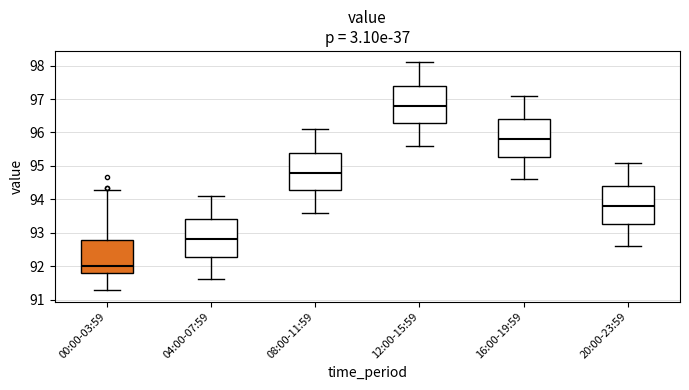

Which box has the lowest median line?

00:00-03:59